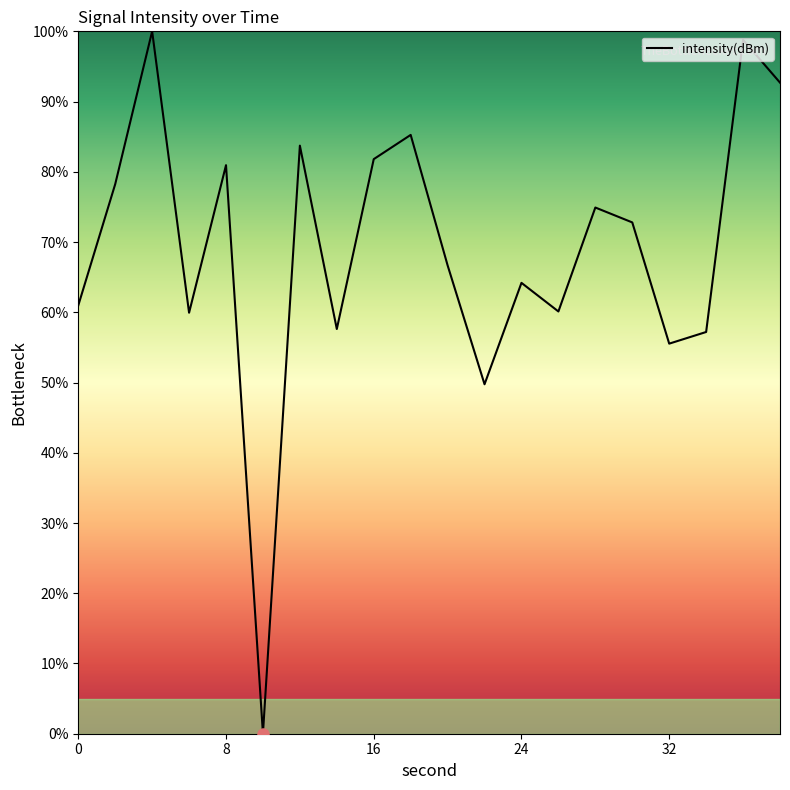

What is the difference between the maximum and minimum values?

100.0